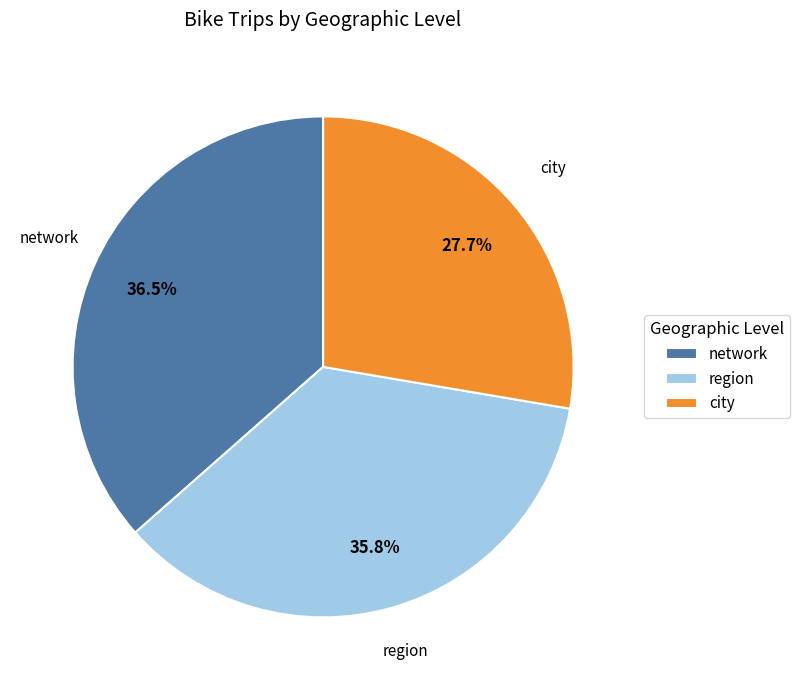

What is the smallest slice in the pie chart?

city